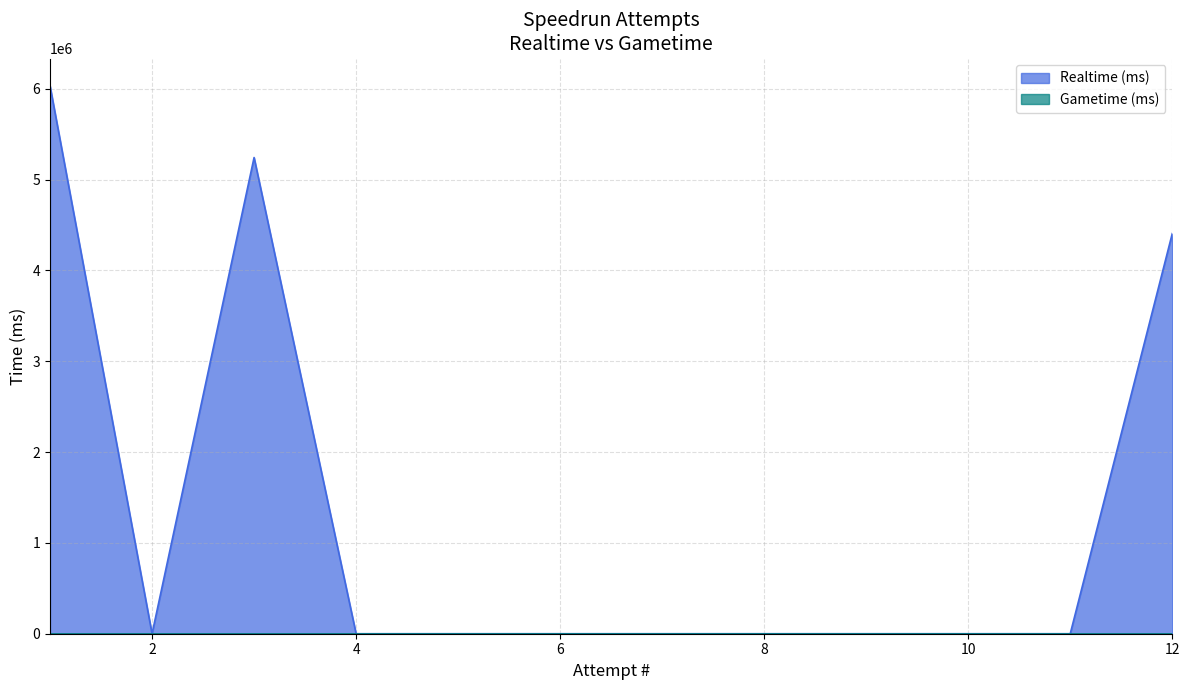

Rank the categories by value from lowest to highest.

11, 10, 9, 8, 7, 6, 5, 4, 2, 12, 3, 1